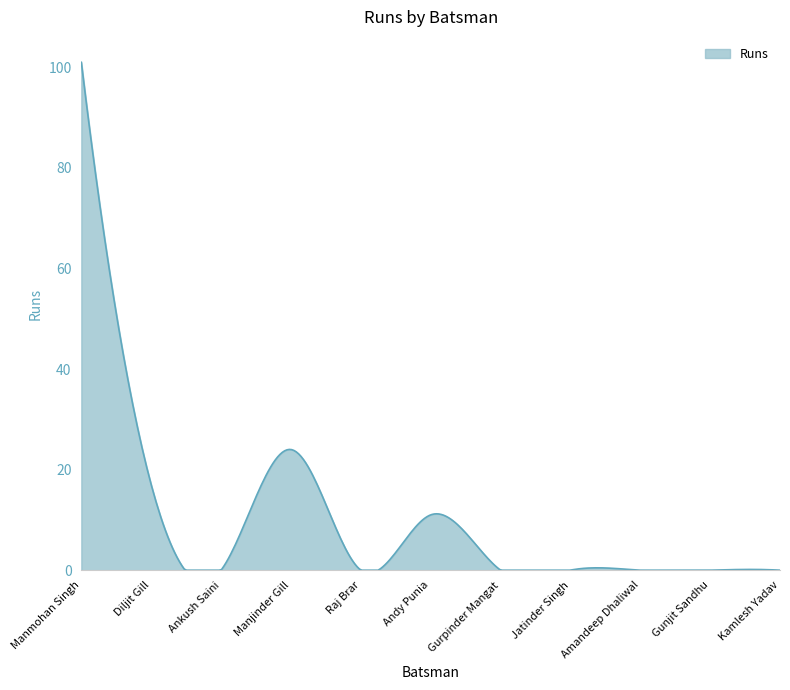

What is the greatest value displayed?

101.0